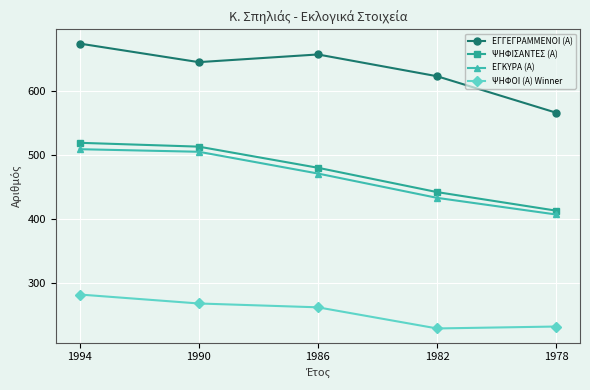

What is the total value across all series at 1990?

1931